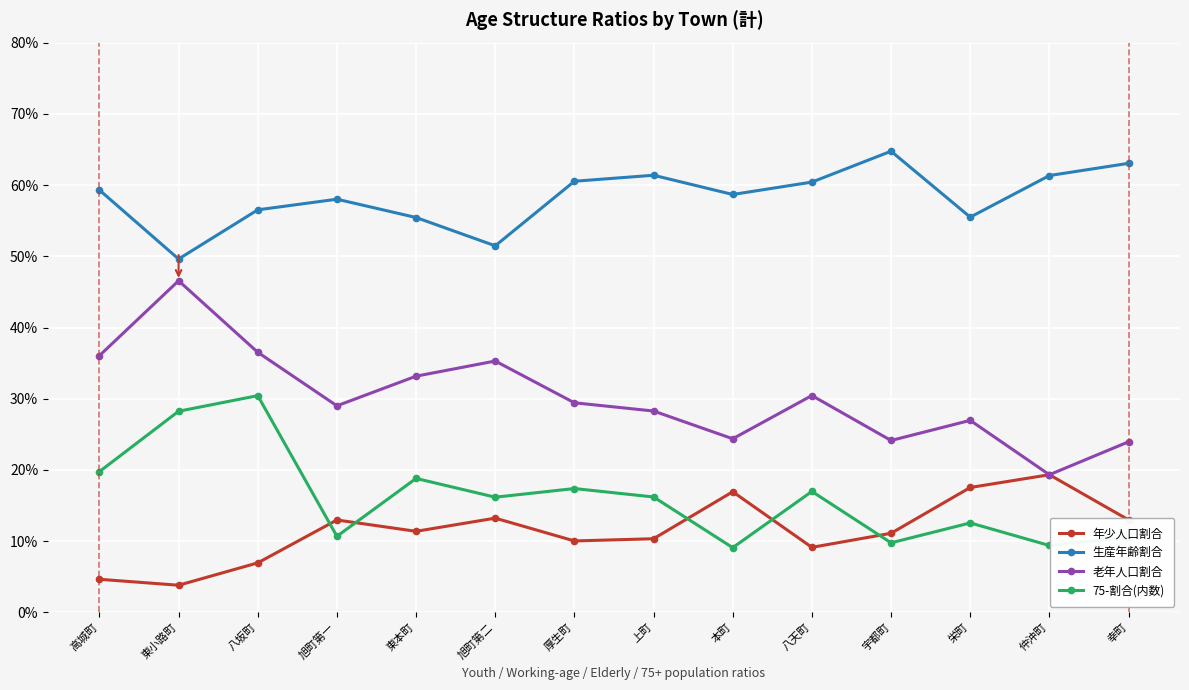

Reading left to right, transcribe all the data shown in this chart.

年少人口割合: 高城町=0.0	東小路町=0.0	八坂町=0.1	旭町第一=0.1	東本町=0.1	旭町第二=0.1	厚生町=0.1	上町=0.1	本町=0.2	八天町=0.1	宇都町=0.1	栄町=0.2	仲沖町=0.2	幸町=0.1
生産年齢割合: 高城町=0.6	東小路町=0.5	八坂町=0.6	旭町第一=0.6	東本町=0.6	旭町第二=0.5	厚生町=0.6	上町=0.6	本町=0.6	八天町=0.6	宇都町=0.6	栄町=0.6	仲沖町=0.6	幸町=0.6
老年人口割合: 高城町=0.4	東小路町=0.5	八坂町=0.4	旭町第一=0.3	東本町=0.3	旭町第二=0.4	厚生町=0.3	上町=0.3	本町=0.2	八天町=0.3	宇都町=0.2	栄町=0.3	仲沖町=0.2	幸町=0.2
75-割合(内数): 高城町=0.2	東小路町=0.3	八坂町=0.3	旭町第一=0.1	東本町=0.2	旭町第二=0.2	厚生町=0.2	上町=0.2	本町=0.1	八天町=0.2	宇都町=0.1	栄町=0.1	仲沖町=0.1	幸町=0.1